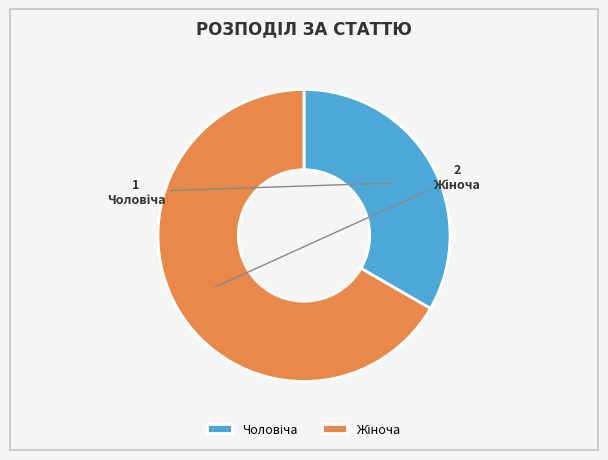

Does any single category account for the majority?

Yes